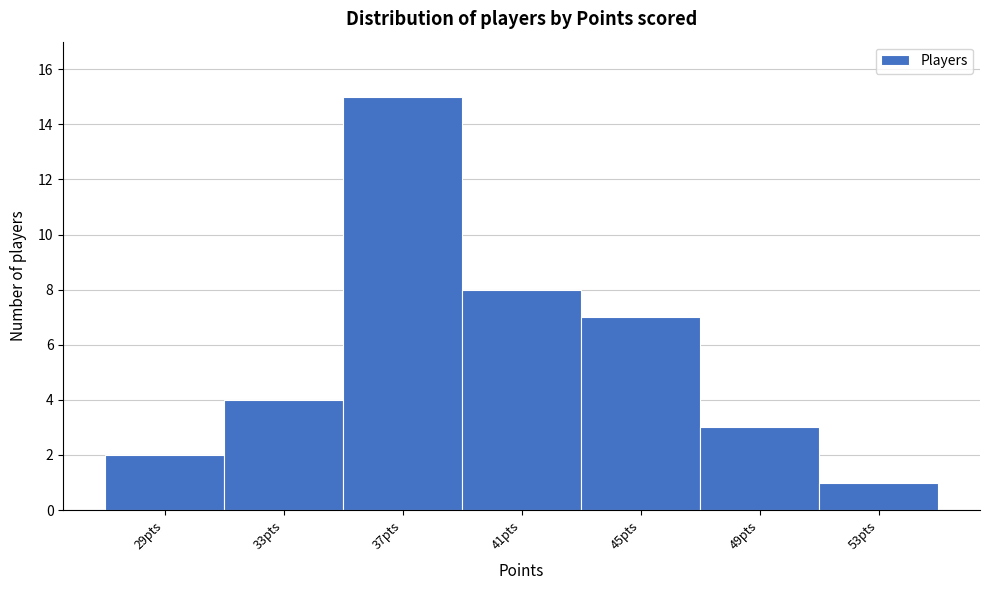

Reading right to left, what are all the values shown in this chart?

1	3	7	8	15	4	2